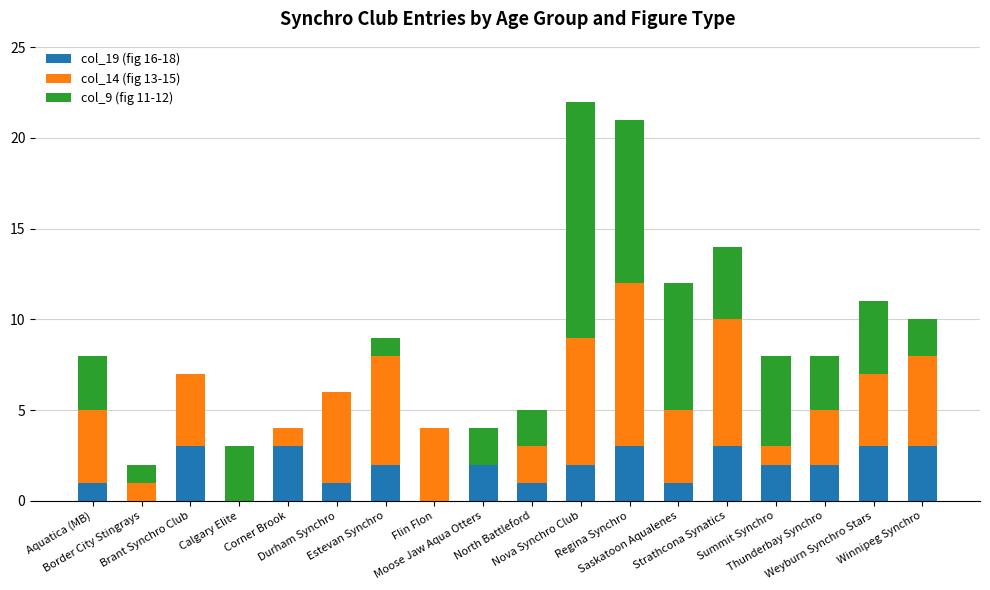

What is the sum of all col_19 (fig 16-18) values?

32